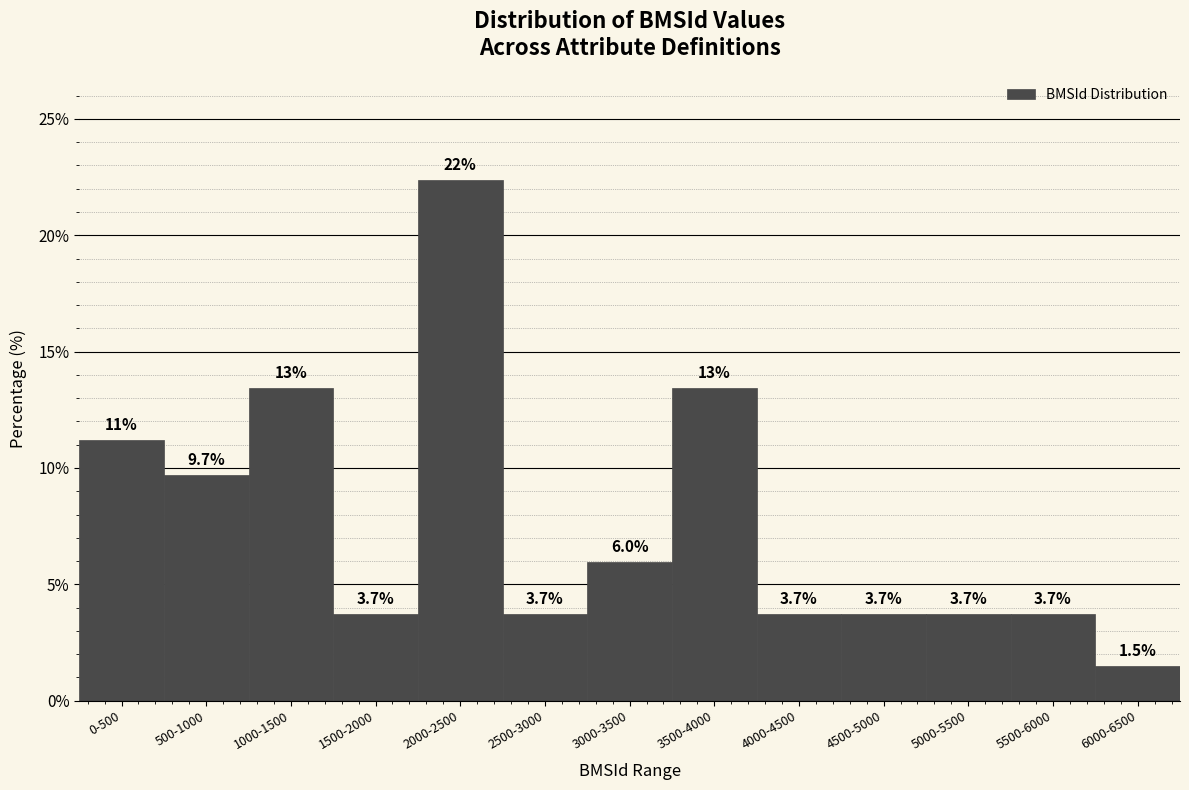

Reading right to left, extract all data points from this chart.

1.5	3.7	3.7	3.7	3.7	13.4	6.0	3.7	22.4	3.7	13.4	9.7	11.2